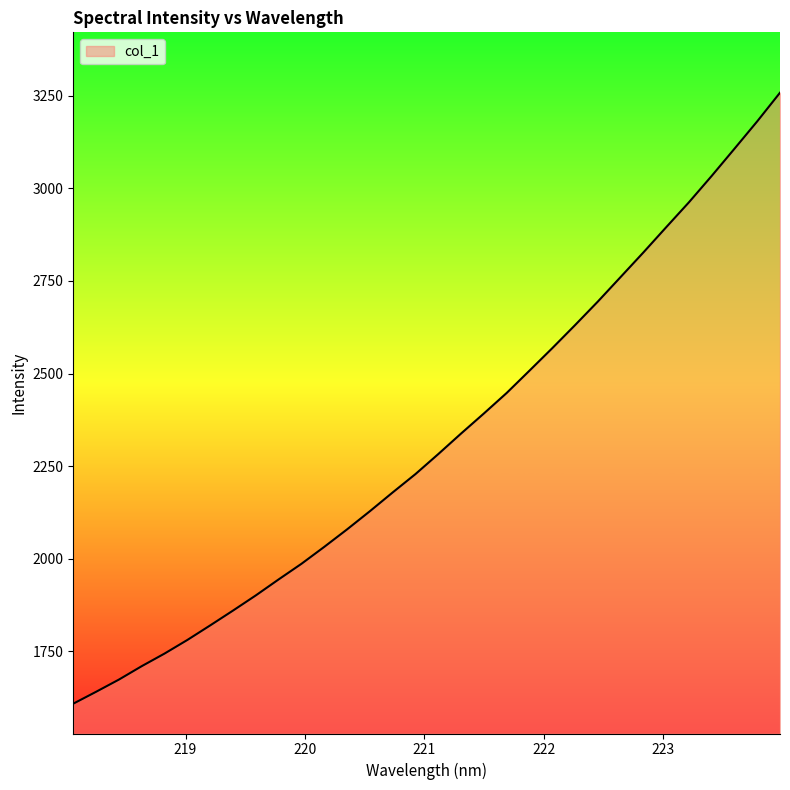

What is the maximum value shown in the chart?

3257.7